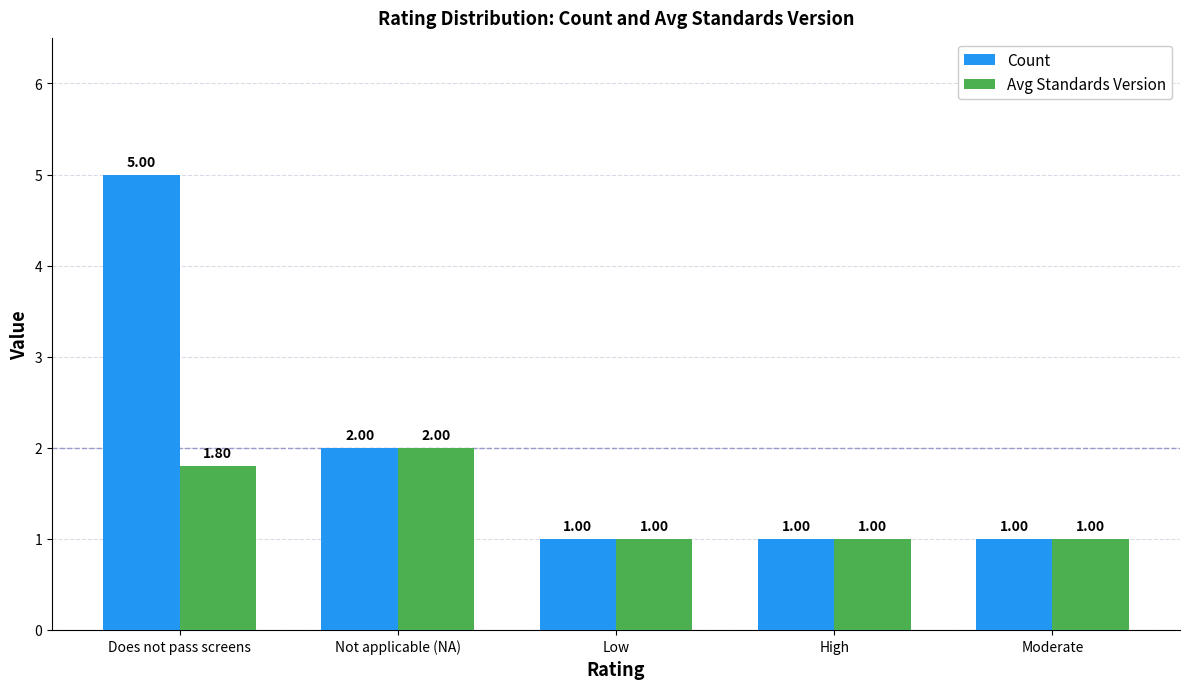

What is the average value of the Count series?

2.0